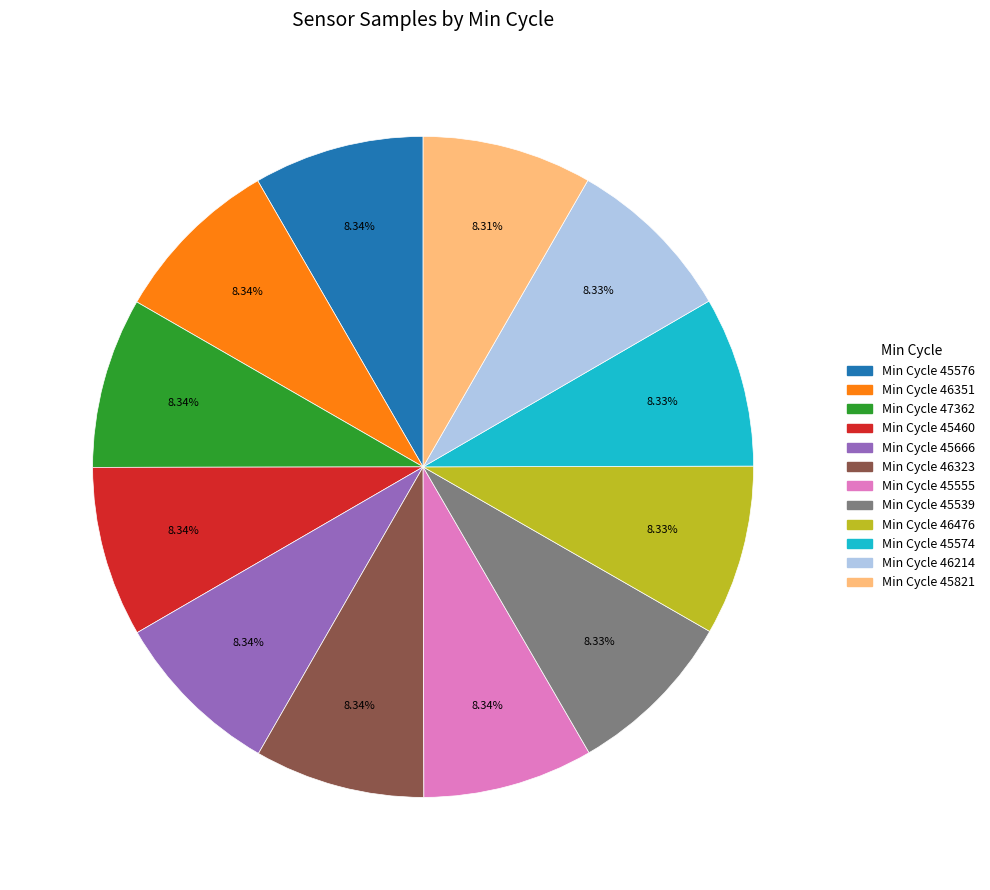

Is there any slice that represents more than half of the pie?

No